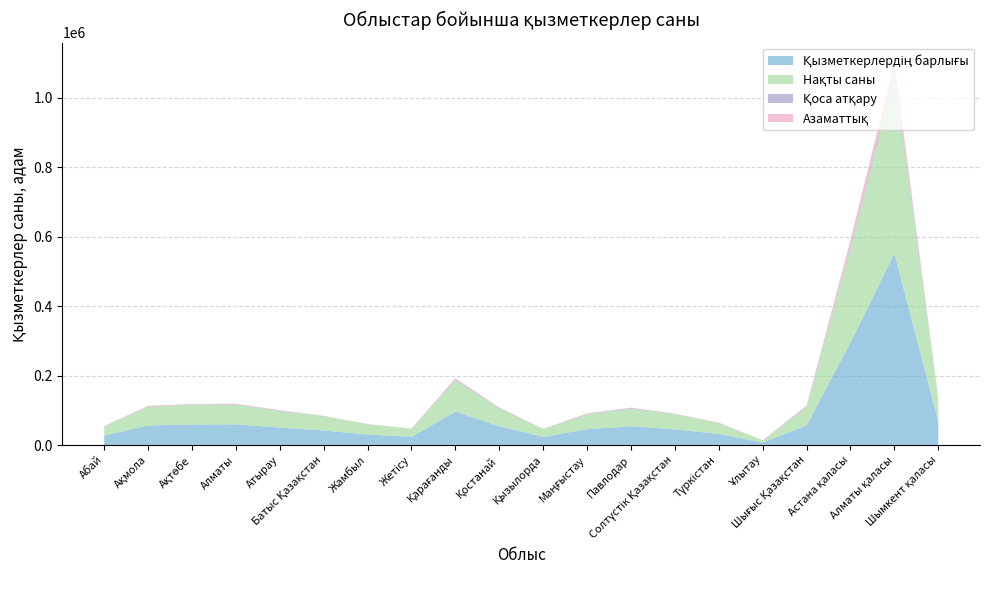

Reading left to right, extract all data points from this chart.

Қызметкерлердің барлығы: 27472	56660	59222	59695	50344	42205	30383	23883	96410	54184	23681	45747	54066	45312	32376	7150	56793	295688	552164	67637
Нақты саны: 25671	53695	57043	56074	47611	40697	29567	22602	90012	50833	22696	43455	50795	43567	30639	6876	52540	271490	509485	65529
Қоса атқару: 701	1163	884	1545	1060	861	413	529	2864	1747	232	780	2175	979	366	131	2448	7096	14469	1072
Азаматтық: 1107	1804	1287	2088	1677	654	401	751	3536	1608	754	1521	1081	769	1373	141	1801	17087	28282	1038